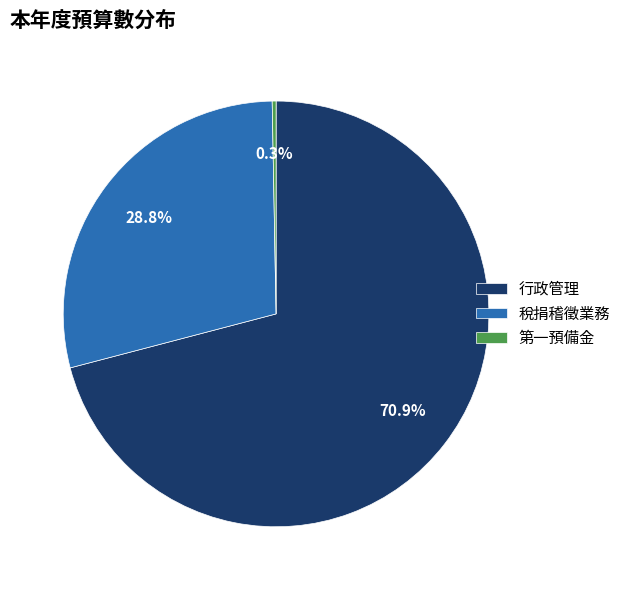

Rank the categories by value from highest to lowest.

行政管理, 稅捐稽徵業務, 第一預備金